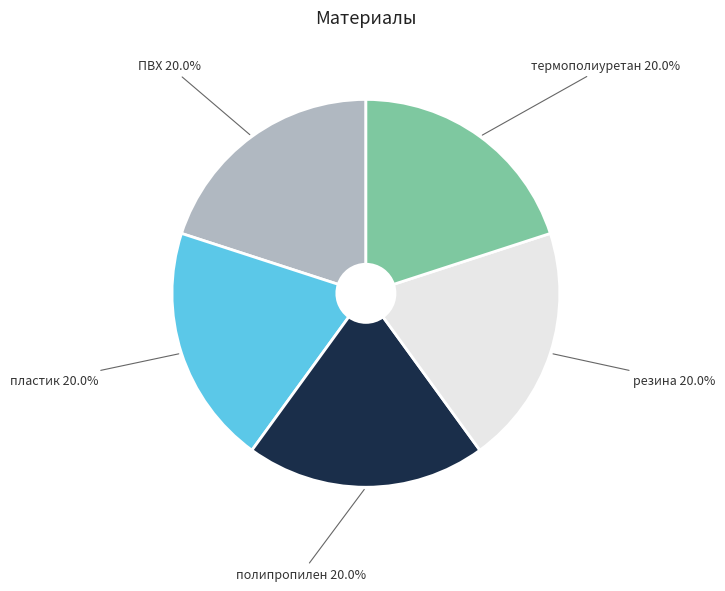

To the nearest percent, what is the average slice percentage?

20%